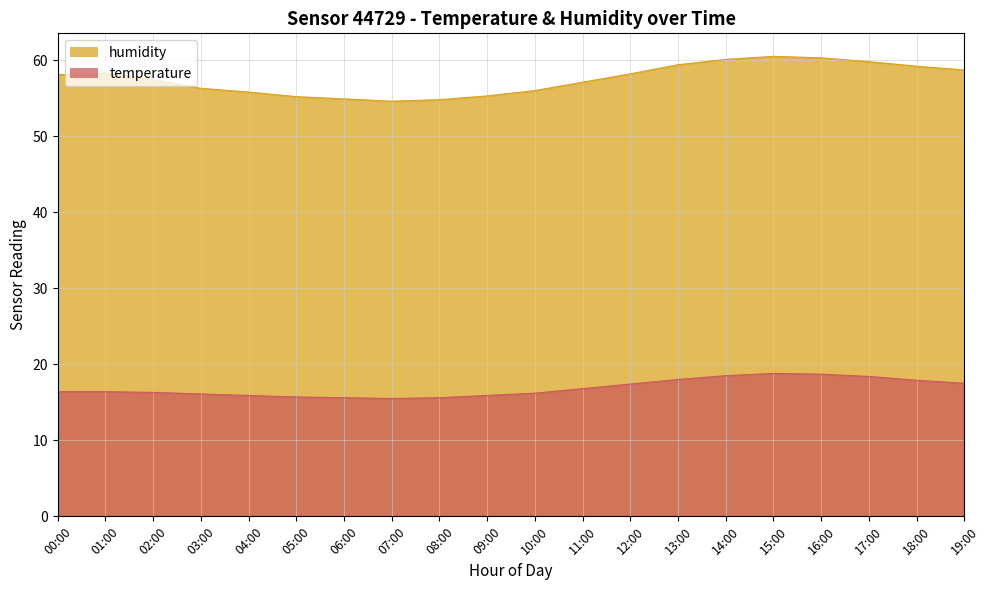

The temperature series shows 12.6 at 14:00. True or false?

False